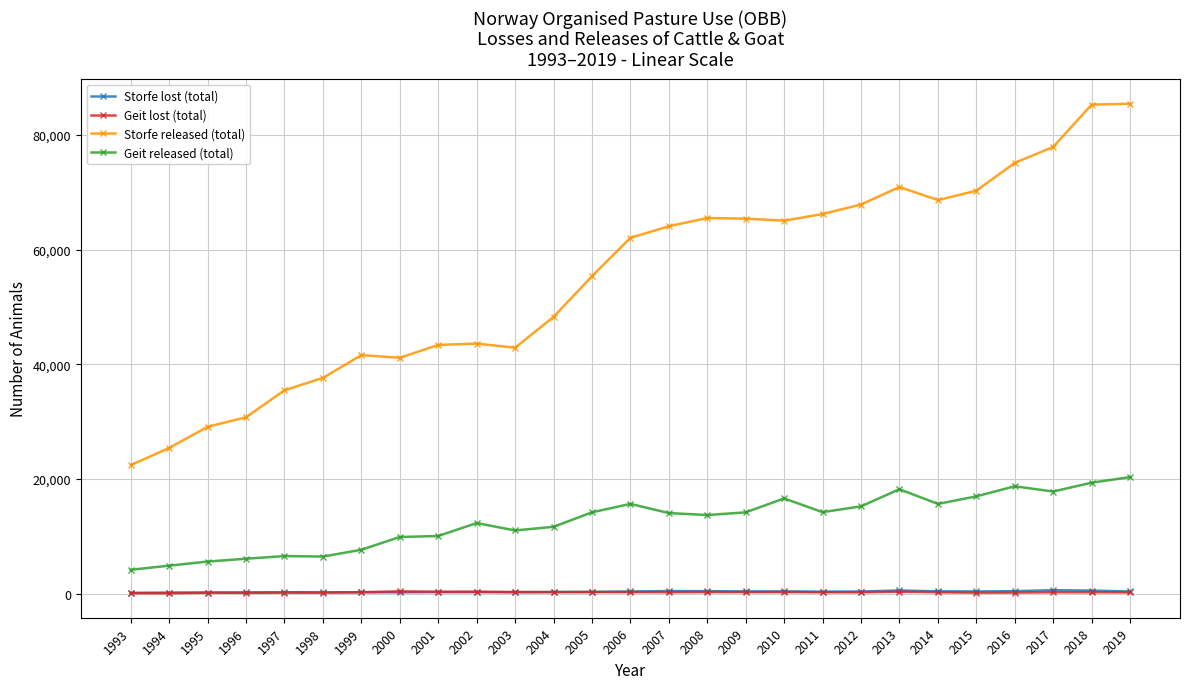

The Storfe lost (total) series shows 385 at 2010. True or false?

True